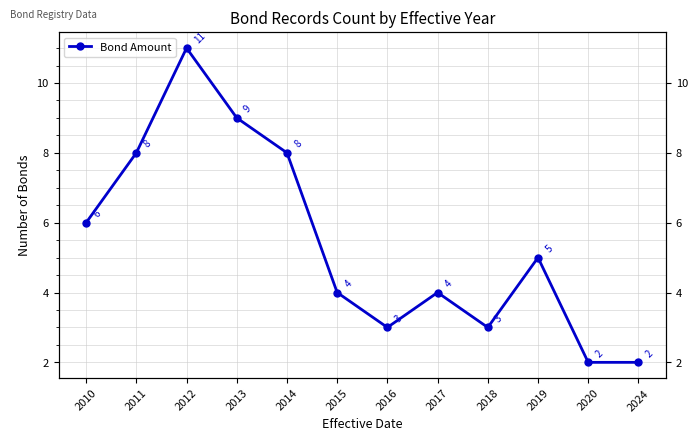

Is it true that the value at 2014 is 8?

True